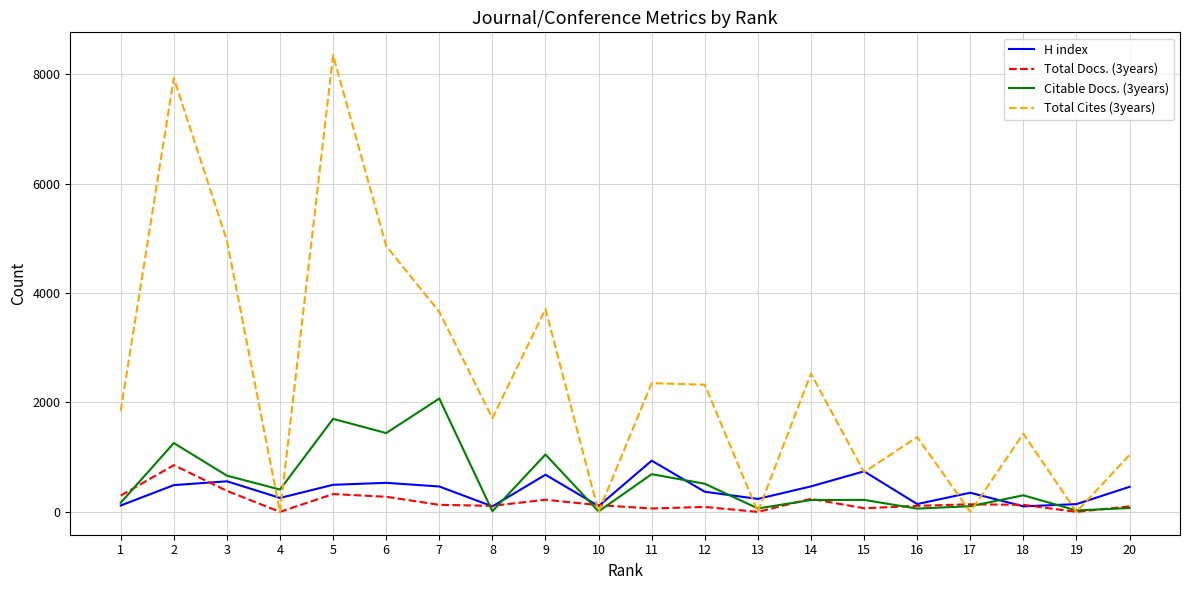

Which series has the widest spread of values?

Total Cites (3years)